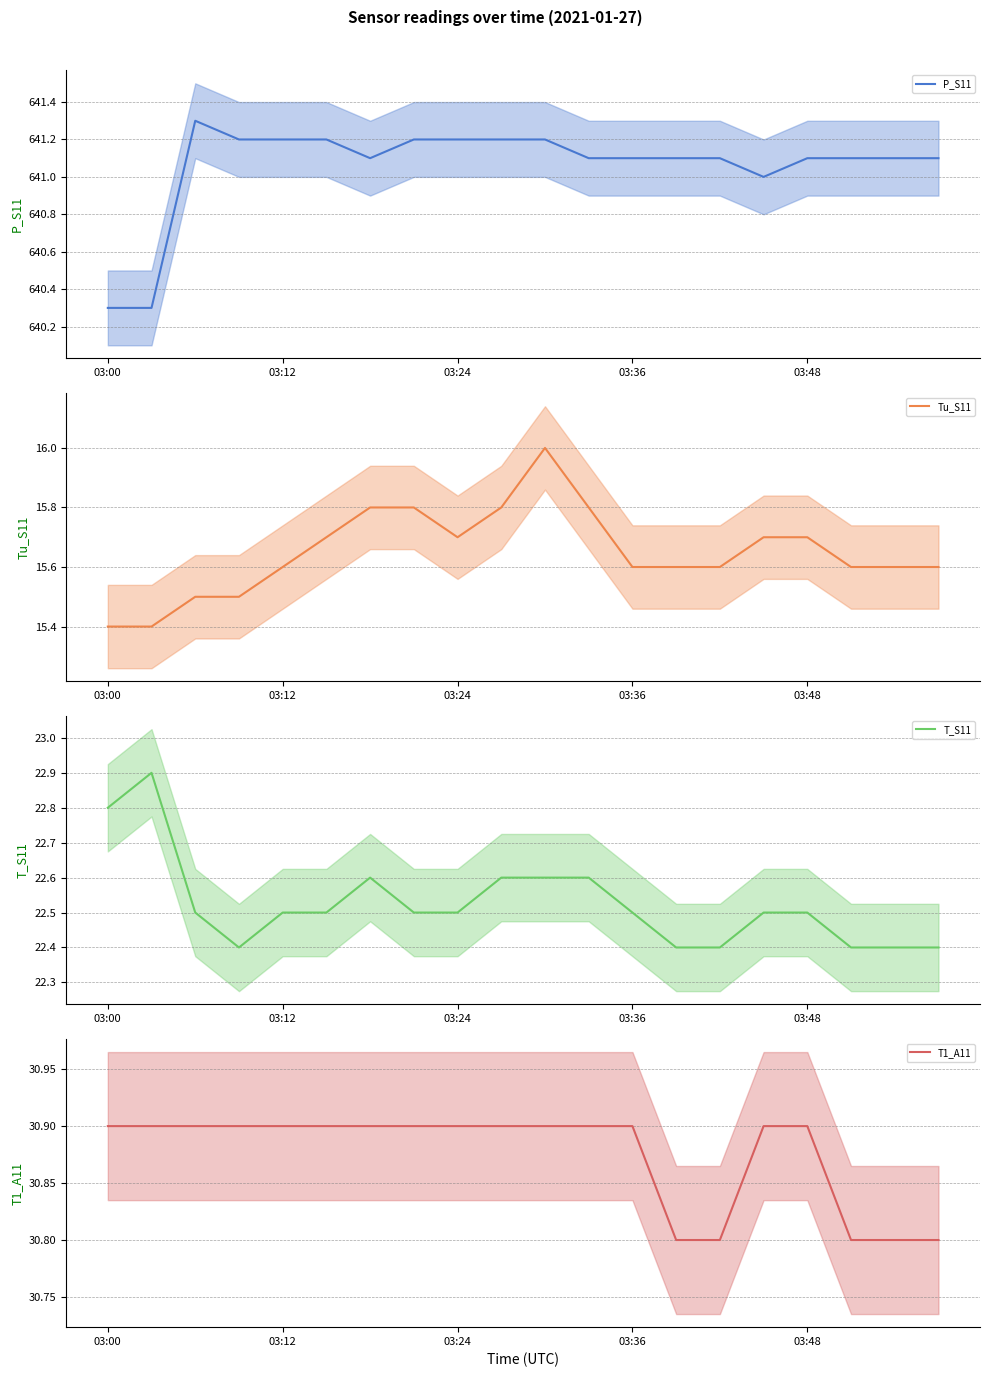

What is the sum of the T_S11 mean values at 8 and 15?

45.0